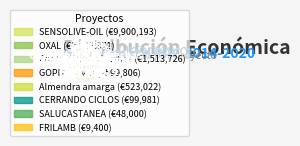

What portion of the pie excludes Almendra amarga?

96.7%